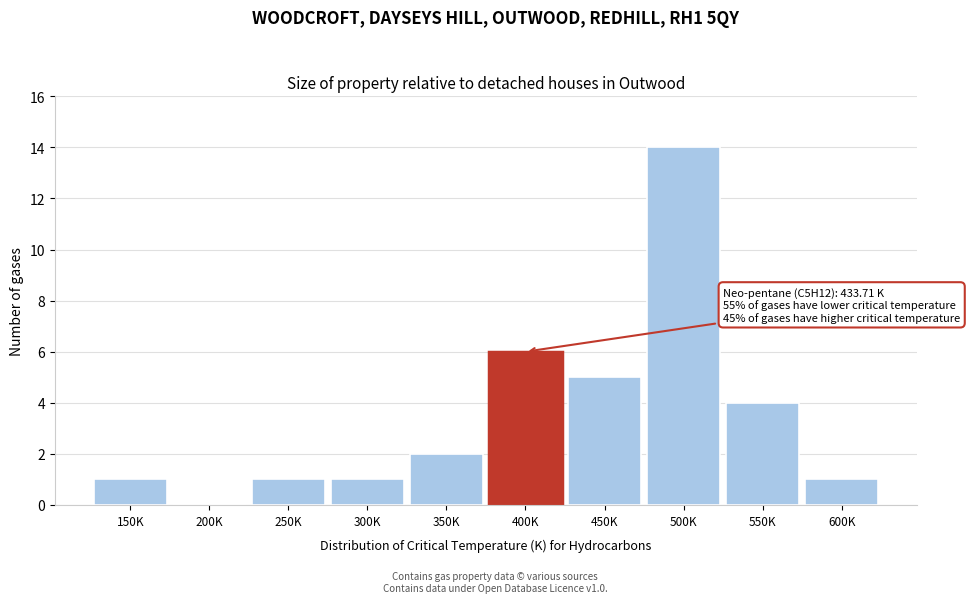

Reading right to left, extract all data points from this chart.

600K=1	550K=4	500K=14	450K=5	400K=6	350K=2	300K=1	250K=1	200K=0	150K=1